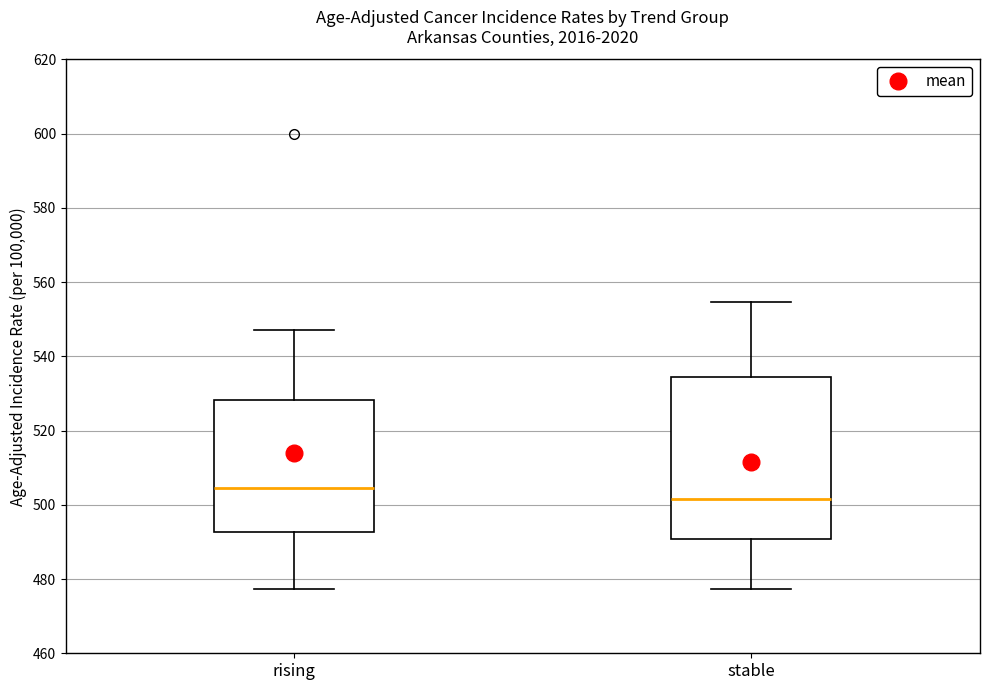

Which box's median line is the highest?

rising